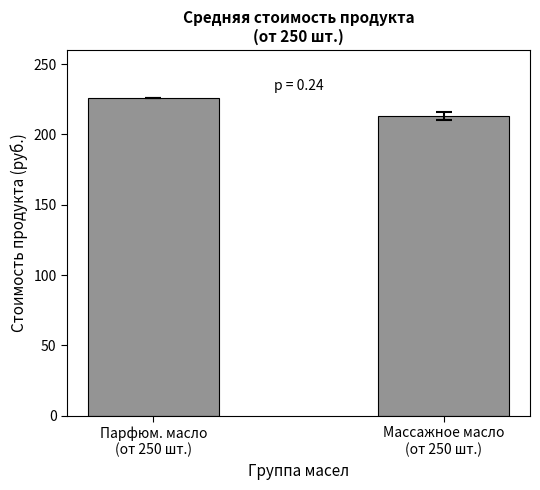

How many series are shown in this chart?

1